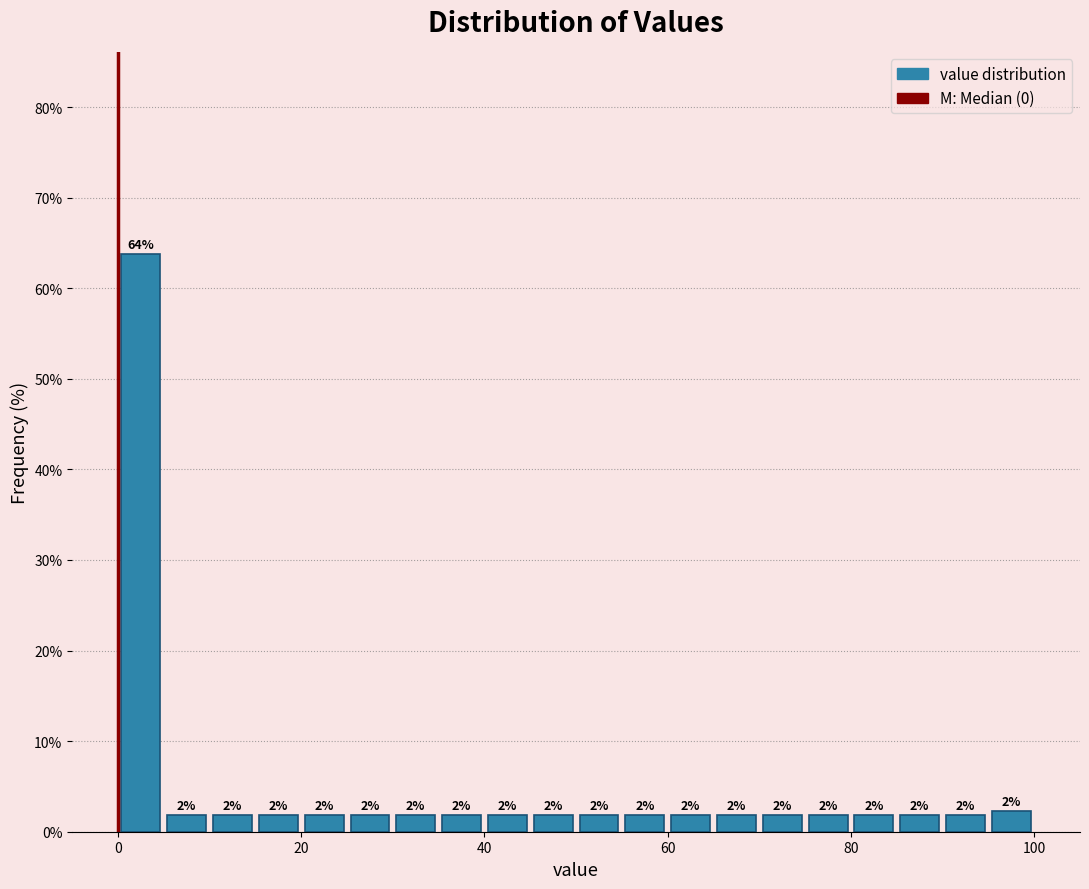

Around what value on the x-axis is the tallest bar? Give the approximate position of its centre, as read against the axis.

2